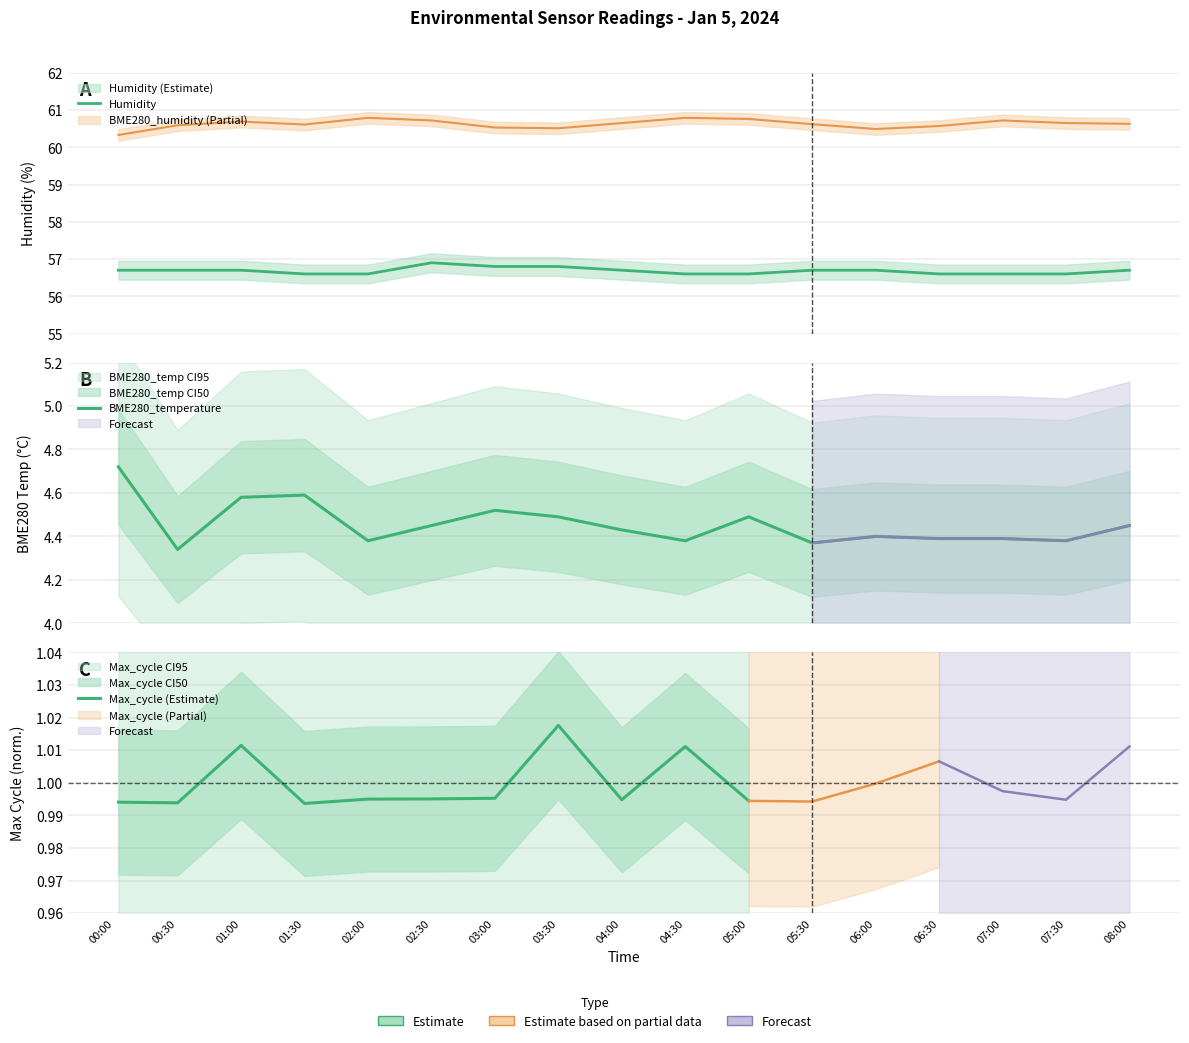

At how many categories does at least one series exceed 7?

17